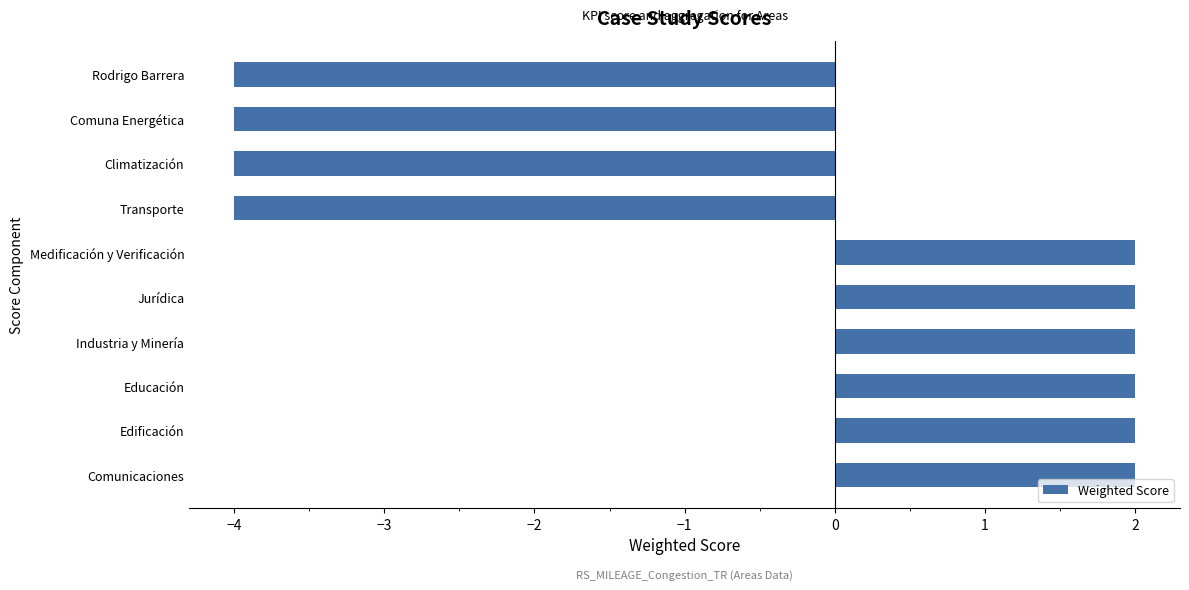

The value at Comunicaciones is 3. True or false?

False